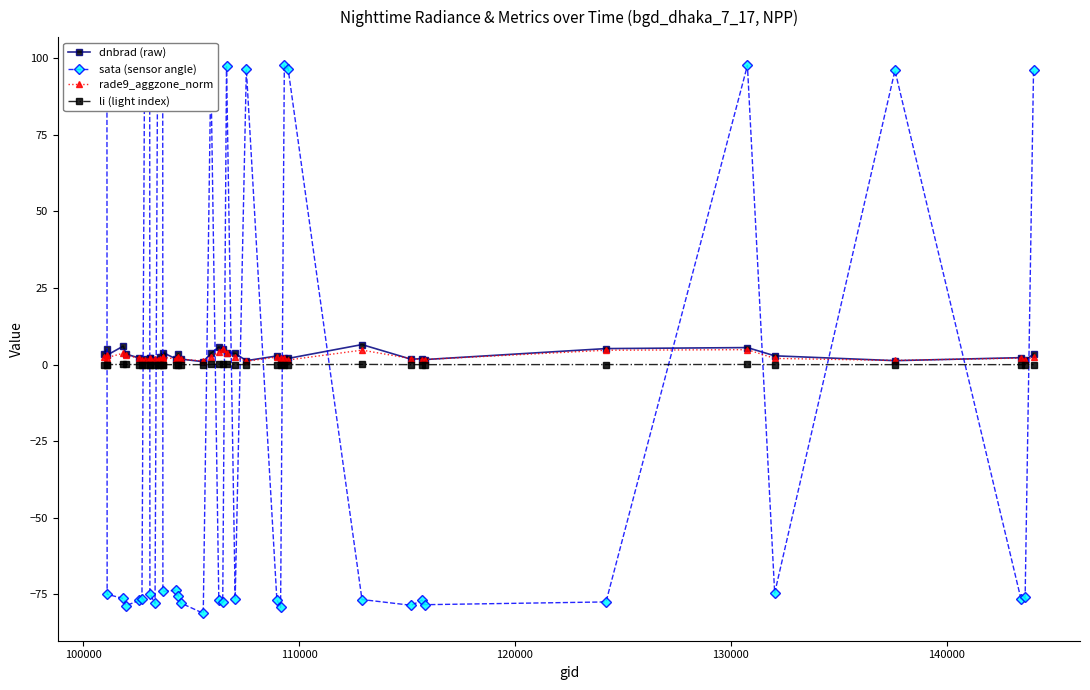

What is the maximum value for dnbrad (raw)?

6.5